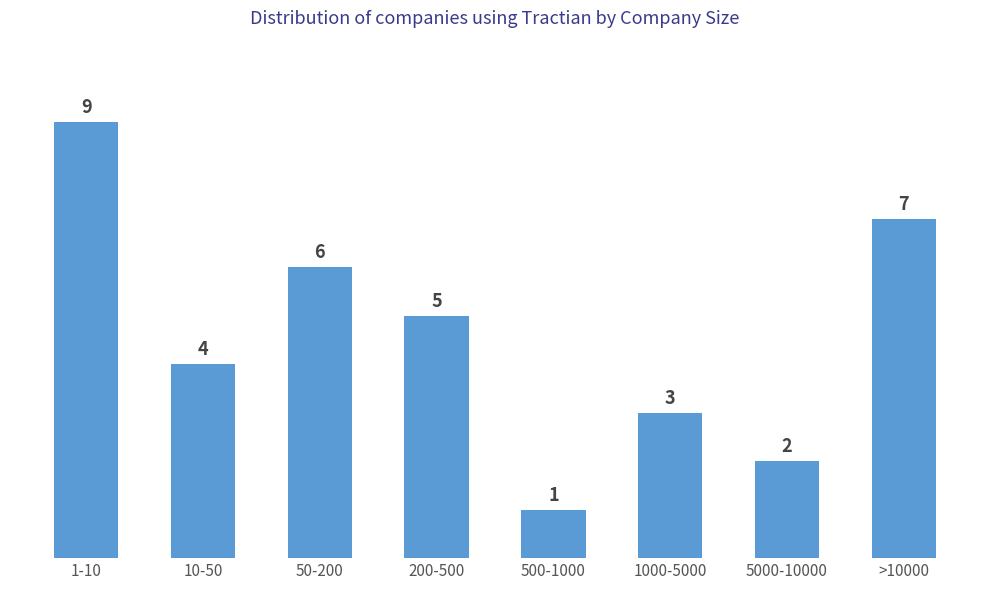

Rank the categories by value from highest to lowest.

1-10, >10000, 50-200, 200-500, 10-50, 1000-5000, 5000-10000, 500-1000